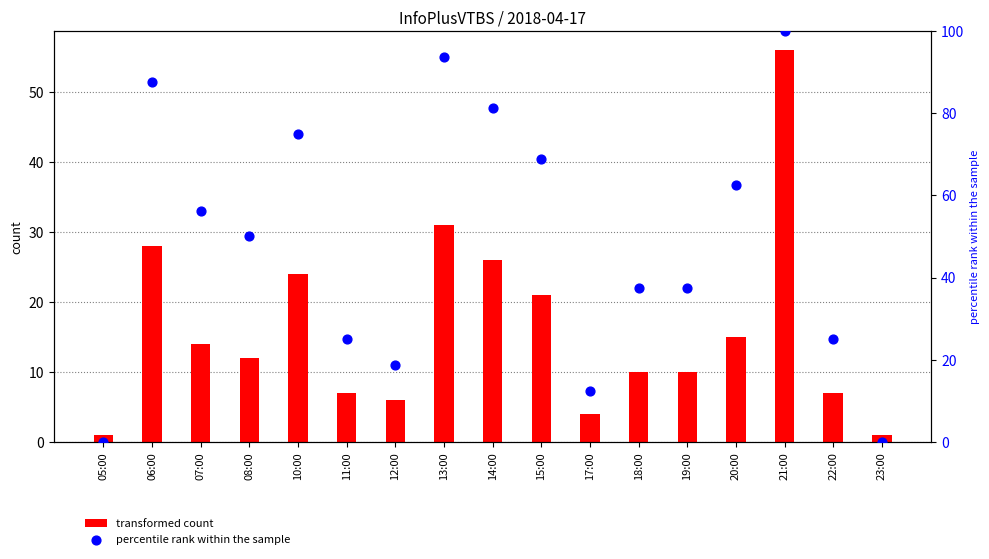

At how many categories does at least one series exceed 48?

9